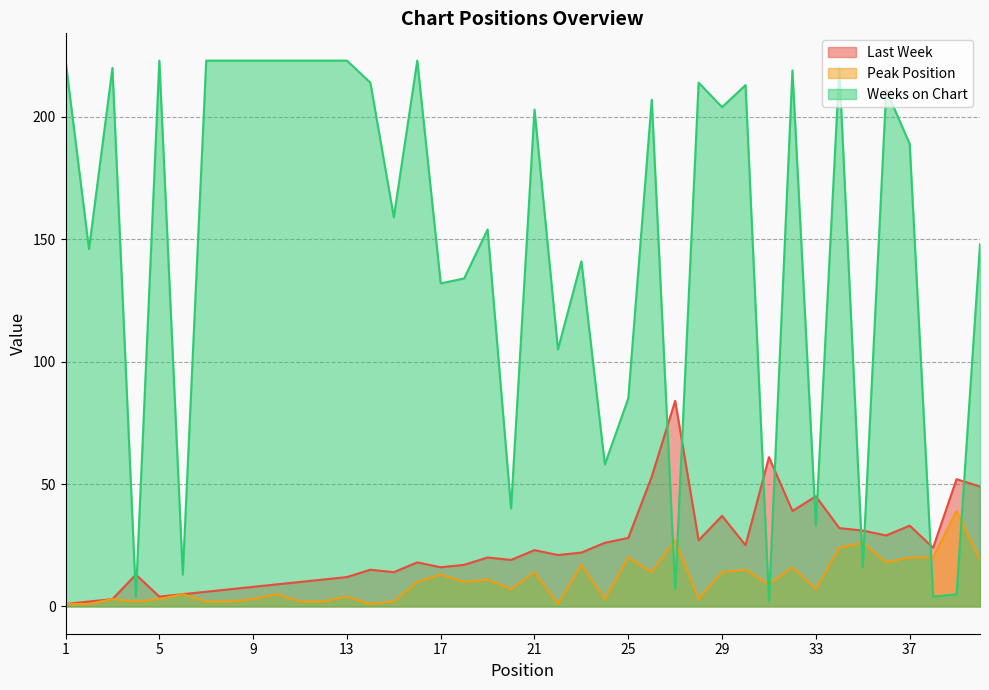

Is it true that Weeks on Chart equals 364 at 16?

False